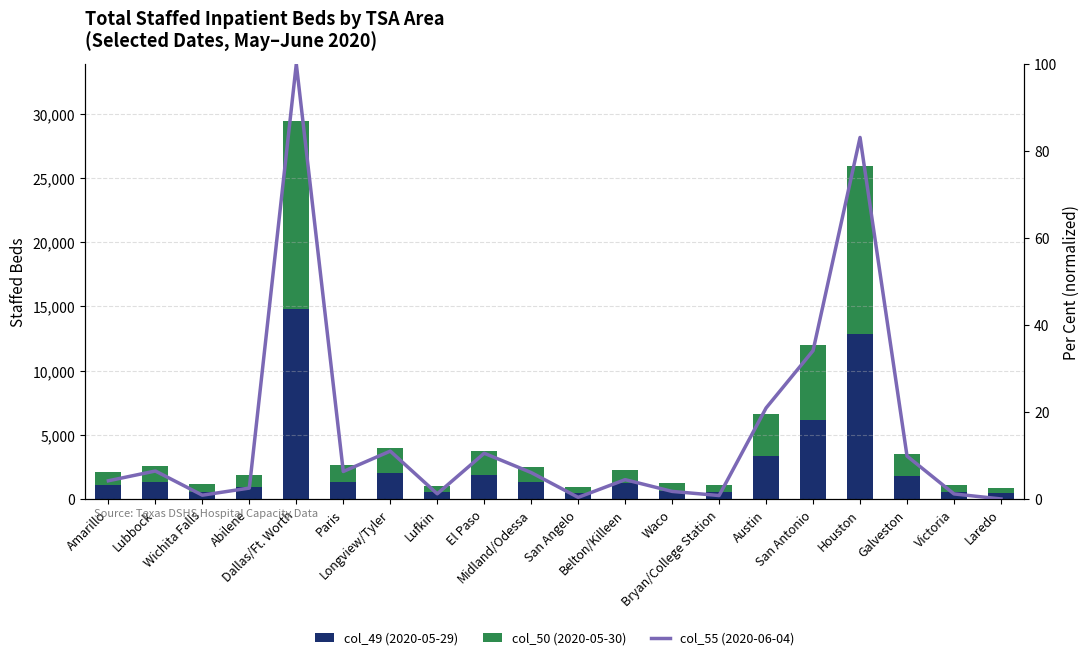

Rank the series by their maximum value, from highest to lowest.

col_49 (2020-05-29), col_50 (2020-05-30), col_55 (2020-06-04)